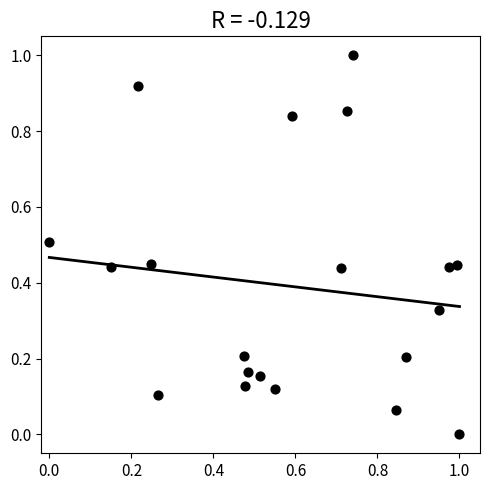

What is the range of Y values (max minus min)?

1.0